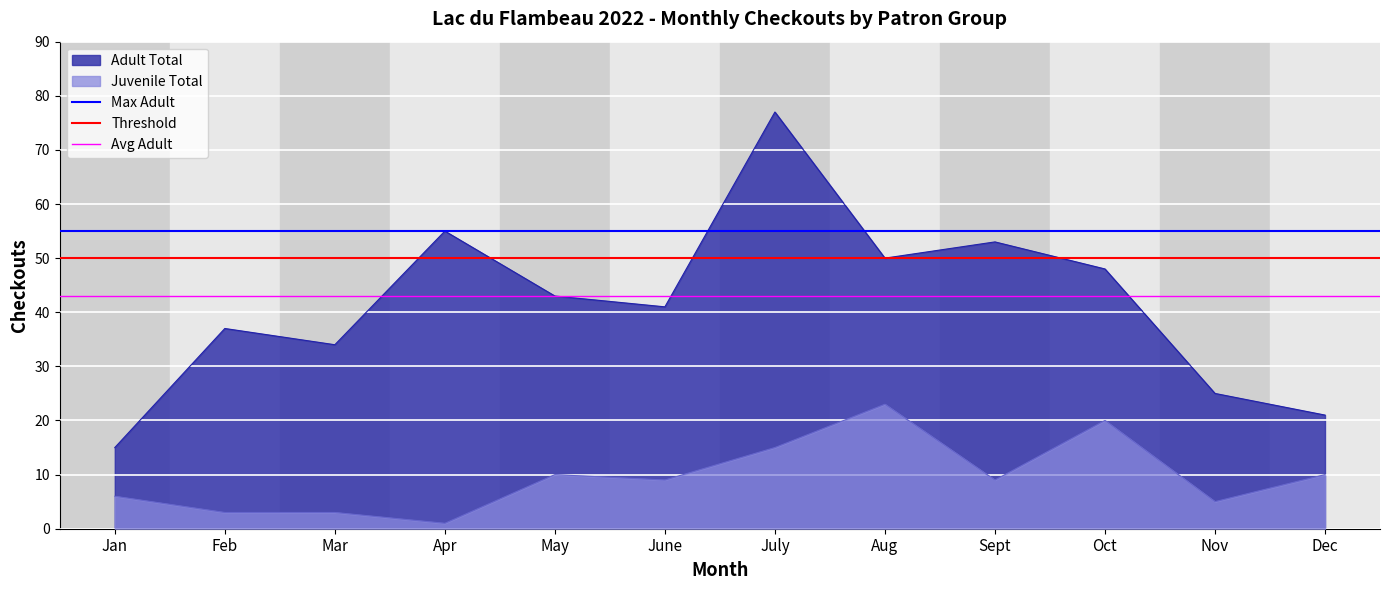

At which label does Max Adult reach its peak?

Jan